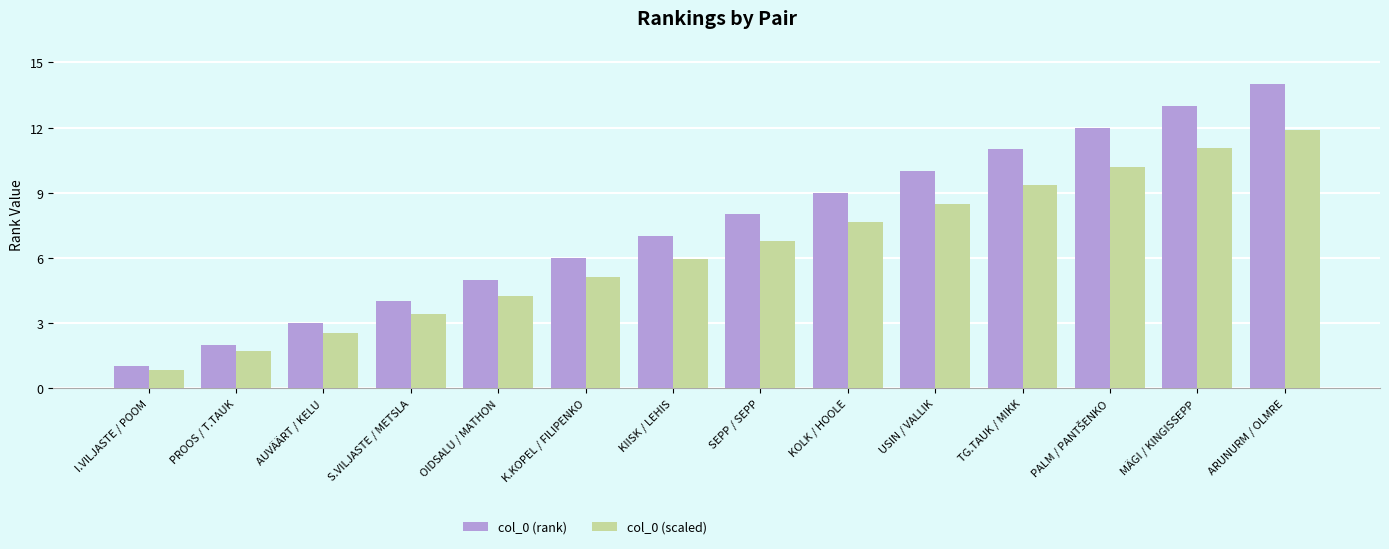

What is the value of the col_0 (scaled) bar at the 14th from the left?

11.9